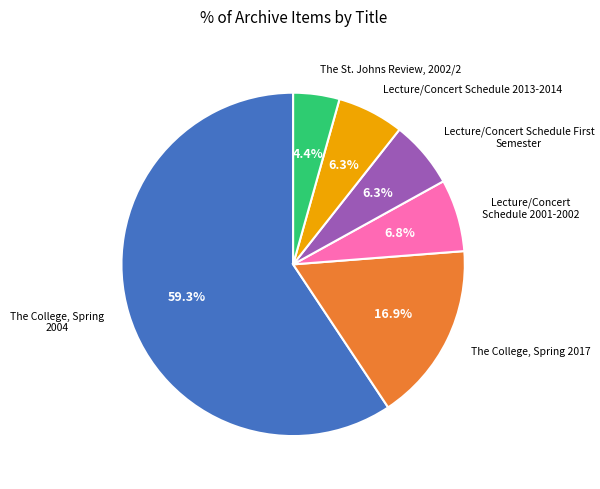

The The College, Spring 2004 slice represents 69% of the pie. True or false?

False